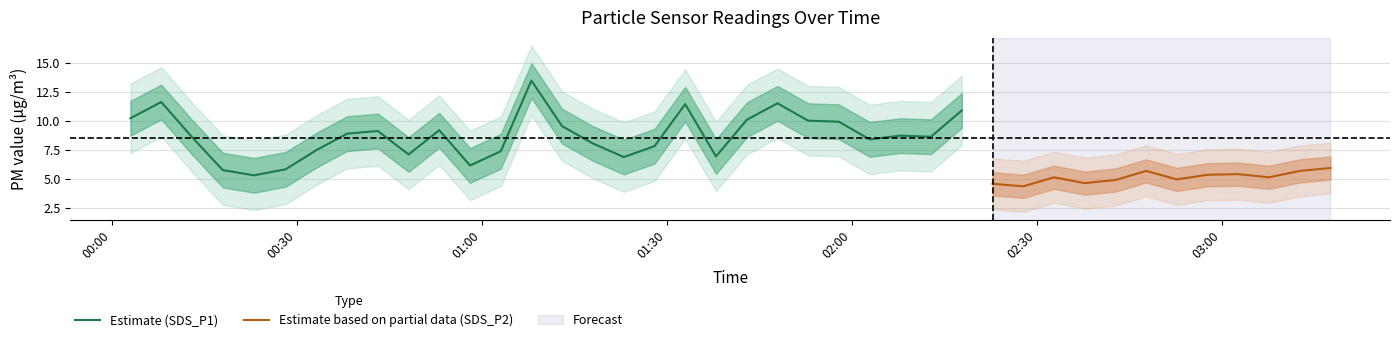

What is the average value of the SDS_P1 series?

8.5